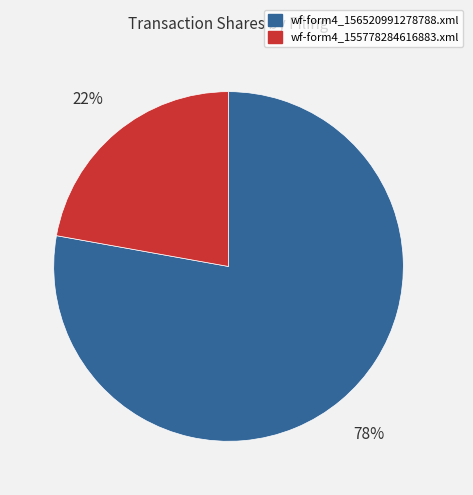

How many slices are in this pie chart?

2